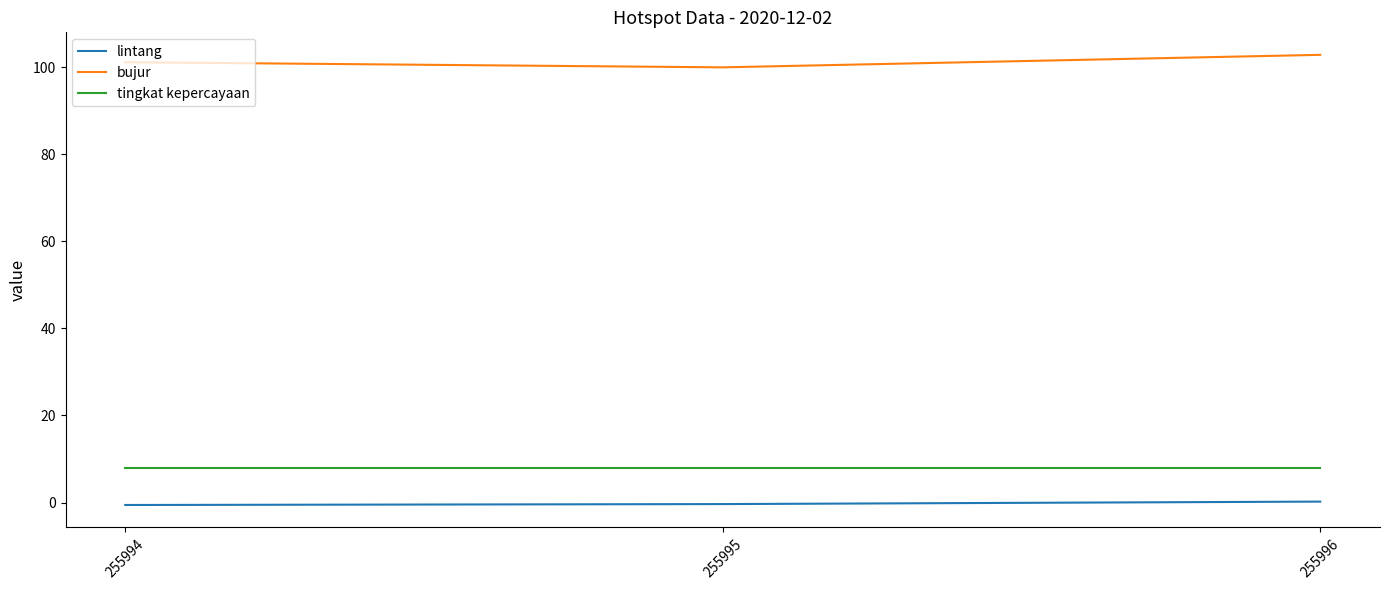

What is the average value of the lintang series?

-0.2